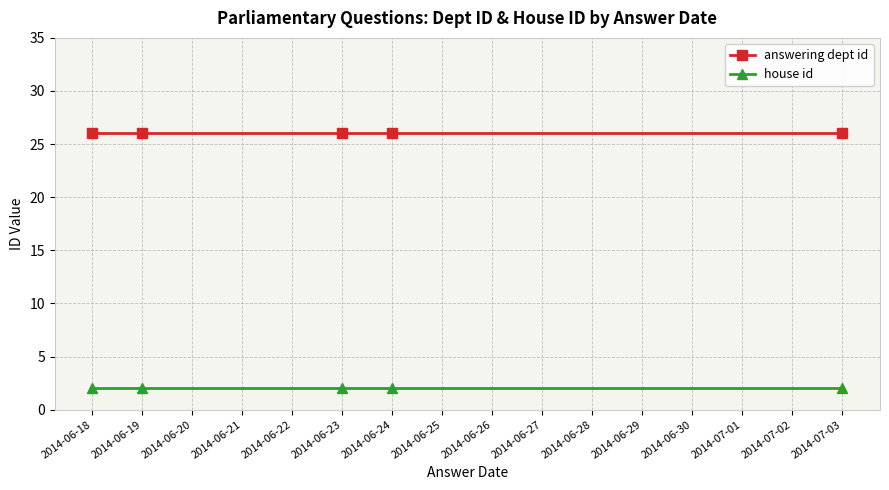

What is the spread (max minus min) of values at 2014-06-24?

24